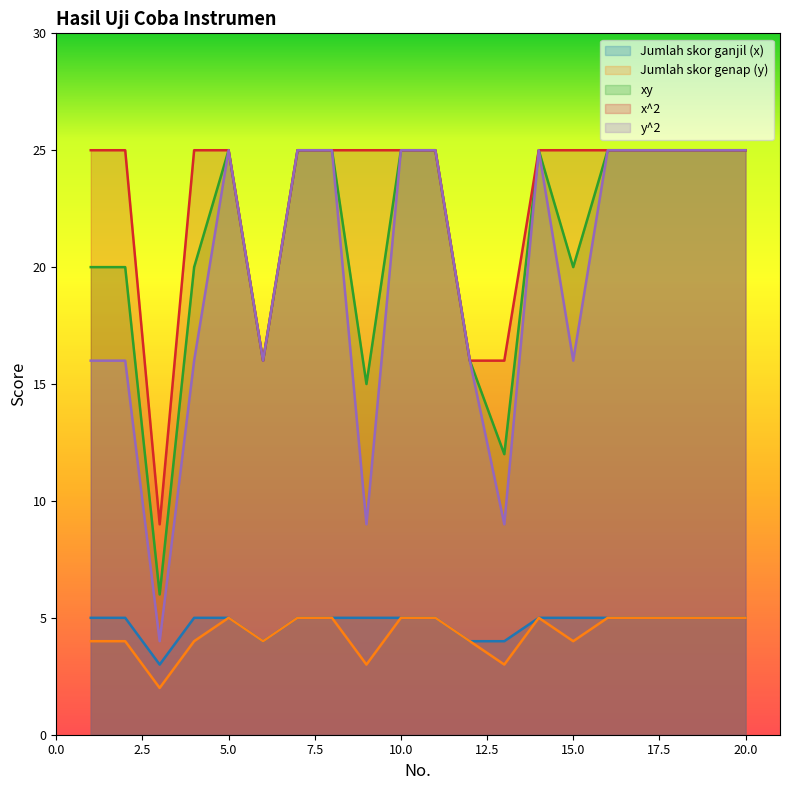

What is the maximum value for Jumlah skor genap (y)?

5